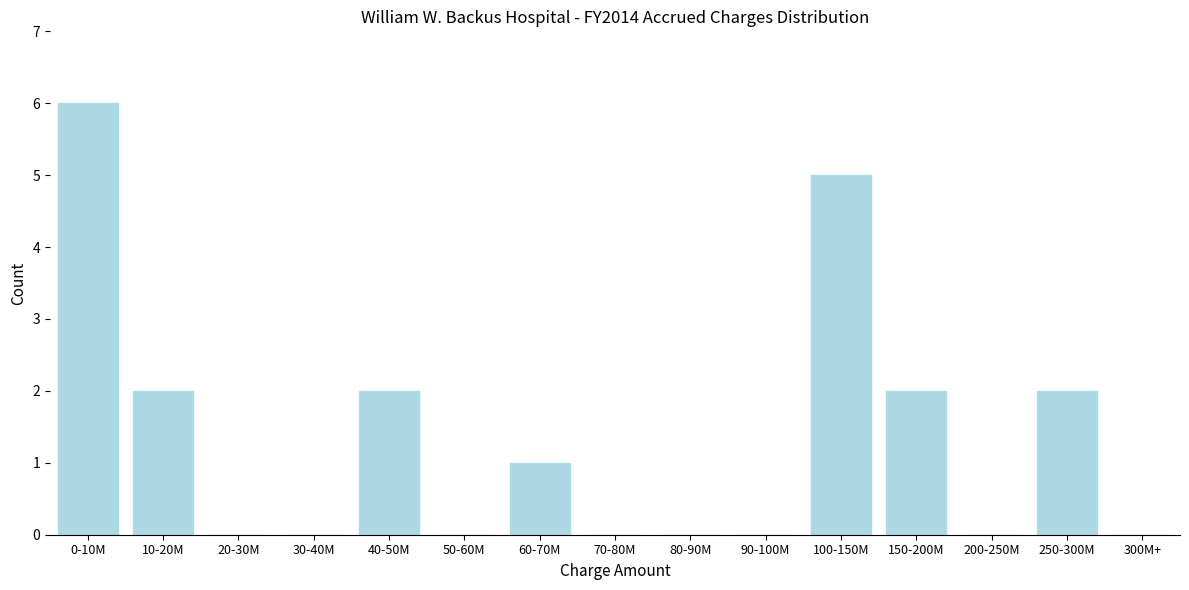

Reading left to right, transcribe all the data shown in this chart.

0-10M=6	10-20M=2	20-30M=0	30-40M=0	40-50M=2	50-60M=0	60-70M=1	70-80M=0	80-90M=0	90-100M=0	100-150M=5	150-200M=2	200-250M=0	250-300M=2	300M+=0